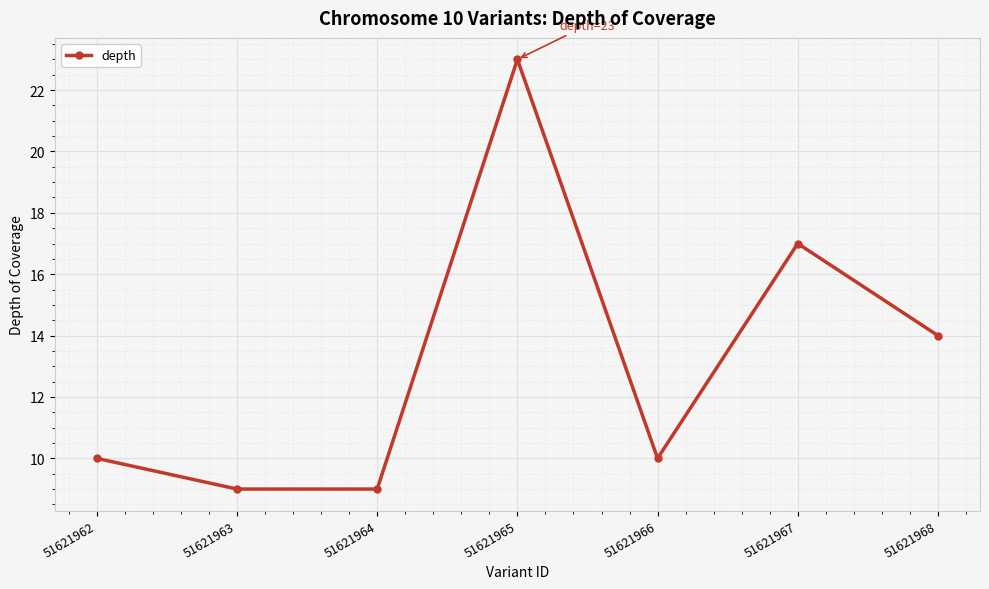

What is the difference between the maximum and minimum values?

14